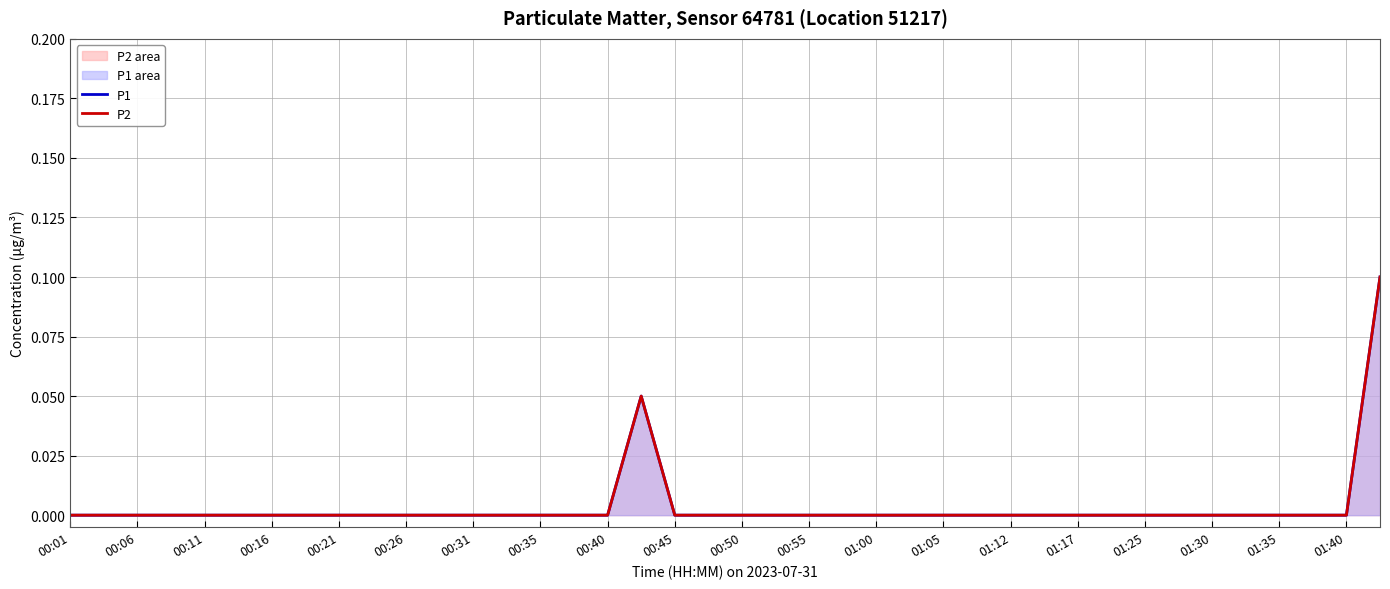

True or false: P1 and P2 cross at least once.

False